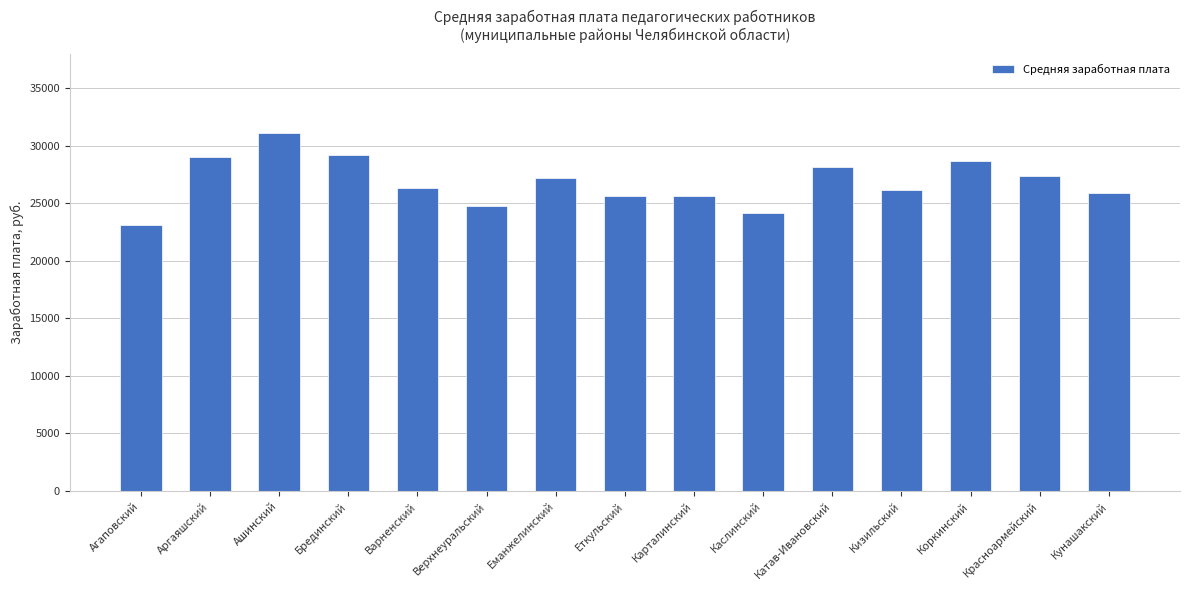

At which category does the chart reach its peak across all series?

Ашинский